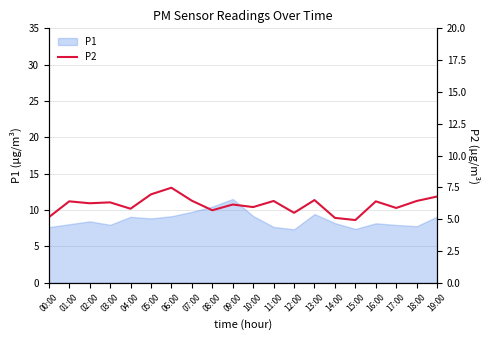

Reading right to left, what are all the values shown in this chart?

6.8	6.4	5.9	6.4	4.9	5.1	6.5	5.5	6.4	6.0	6.2	5.7	6.5	7.5	7.0	5.8	6.3	6.2	6.4	5.2